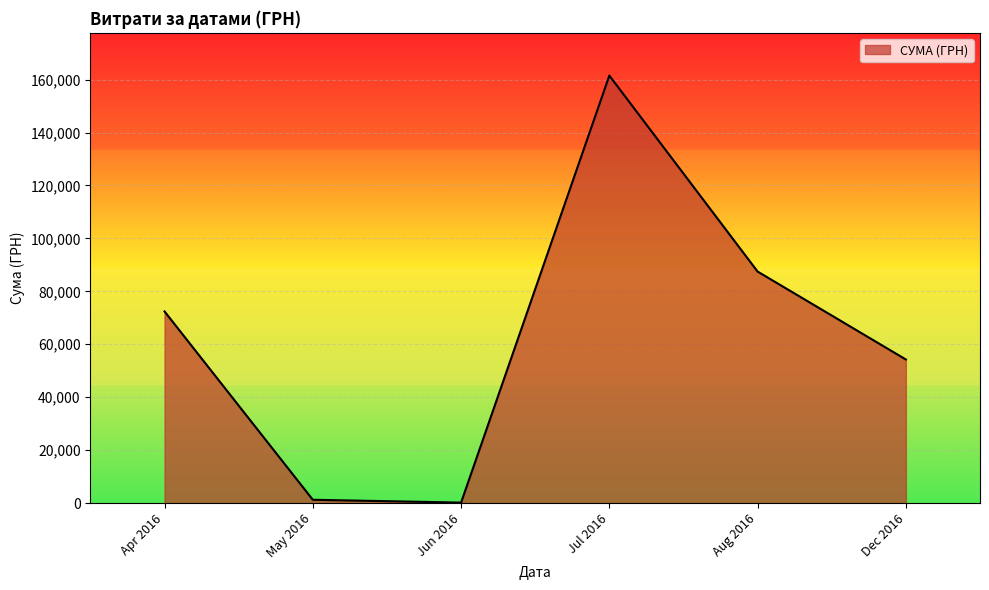

At which category does the chart reach its peak across all series?

Jul 2016